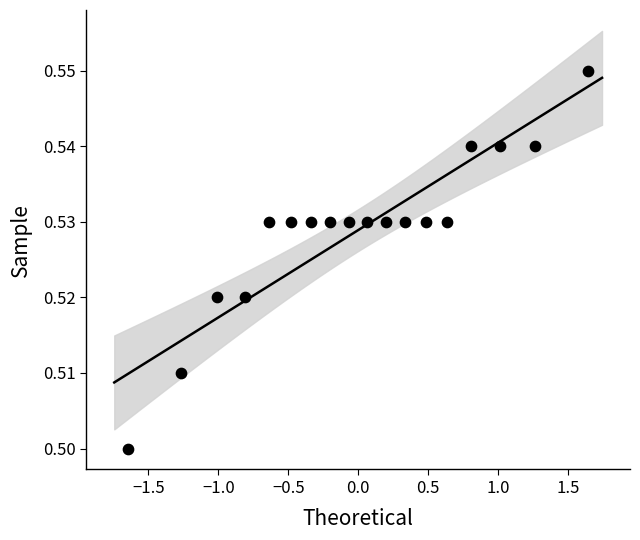

What is the range of X values (max minus min)?

3.3